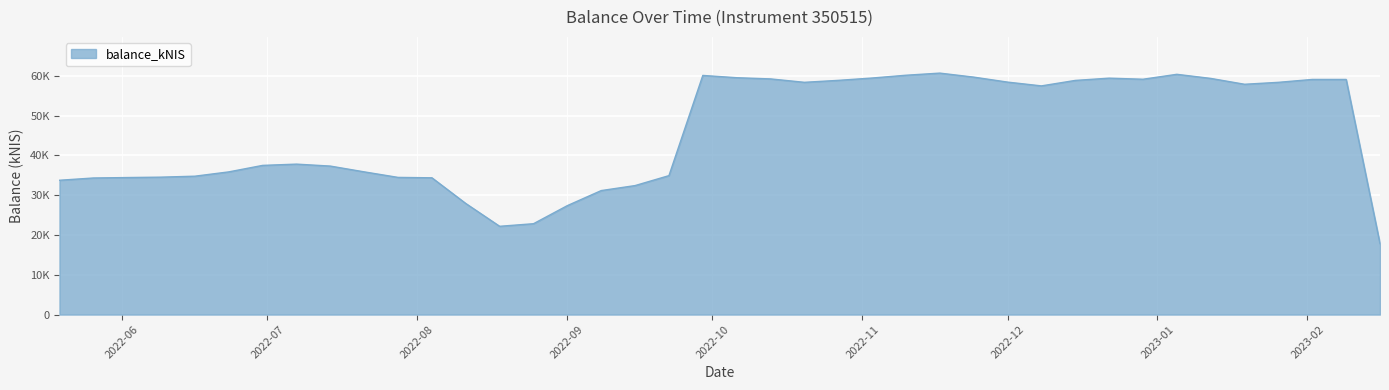

True or false: there are more than 0 points higher than both neighbors.

True